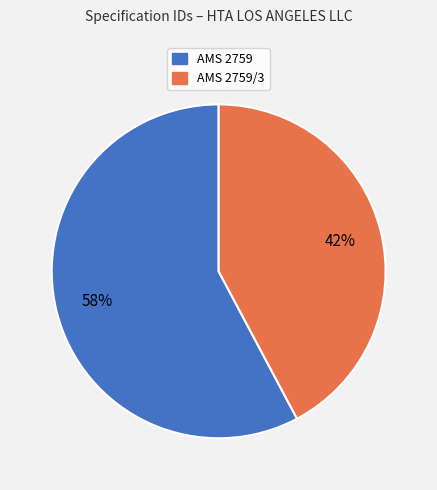

Is there a majority slice in this chart?

Yes